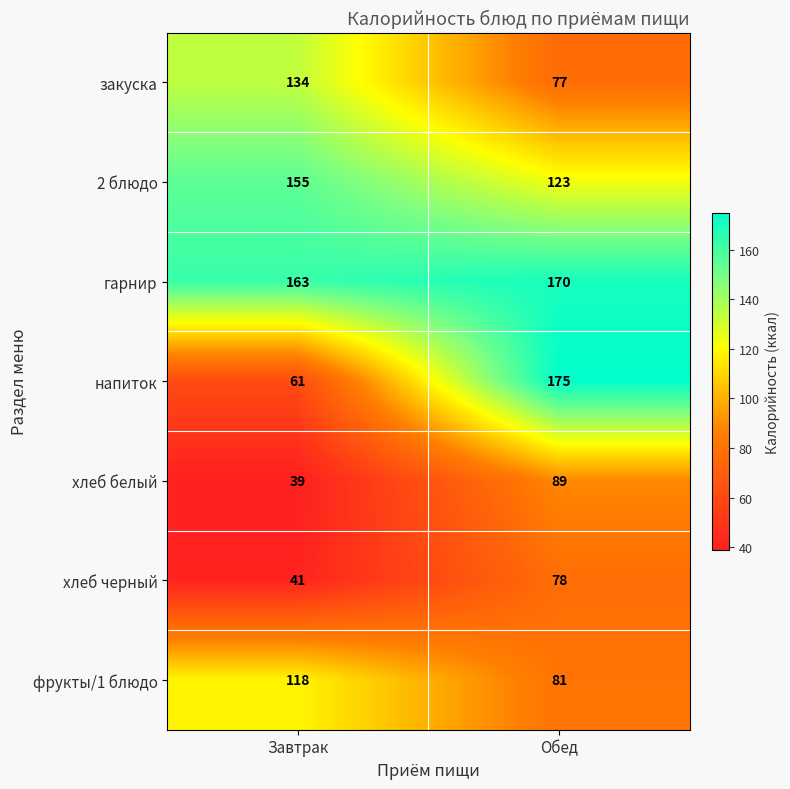

What value does the напиток series have at Обед?

175